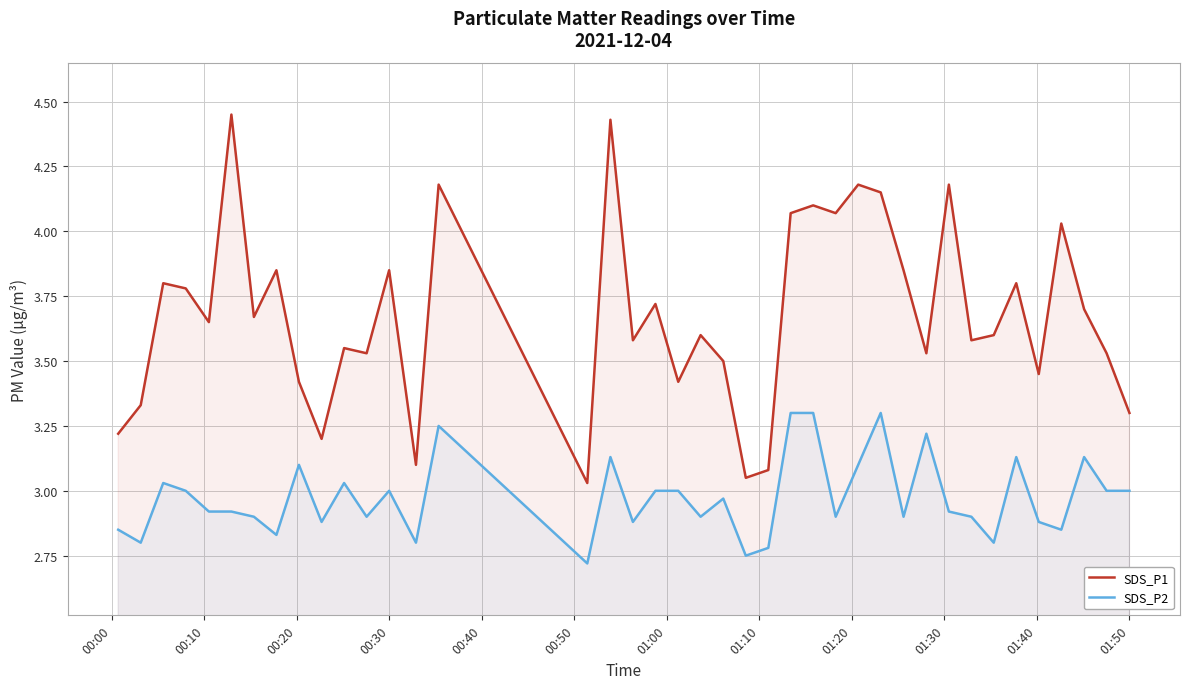

What is the minimum value shown in the chart?

2.7